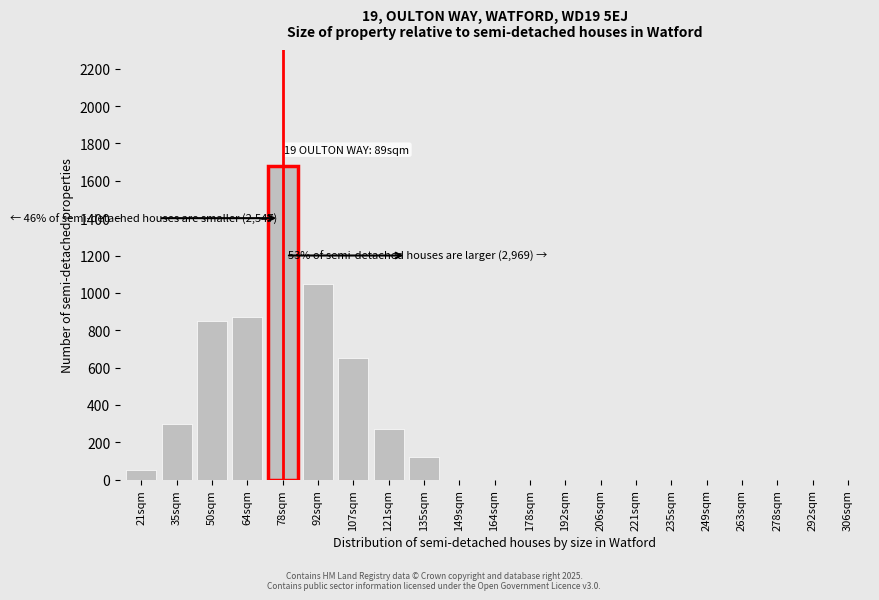

Reading right to left, transcribe all the data shown in this chart.

306sqm=0	292sqm=0	278sqm=0	263sqm=0	249sqm=0	235sqm=0	221sqm=0	206sqm=0	192sqm=0	178sqm=0	164sqm=0	149sqm=0	135sqm=120	121sqm=270	107sqm=650	92sqm=1050	78sqm=1680	64sqm=870	50sqm=850	35sqm=300	21sqm=50